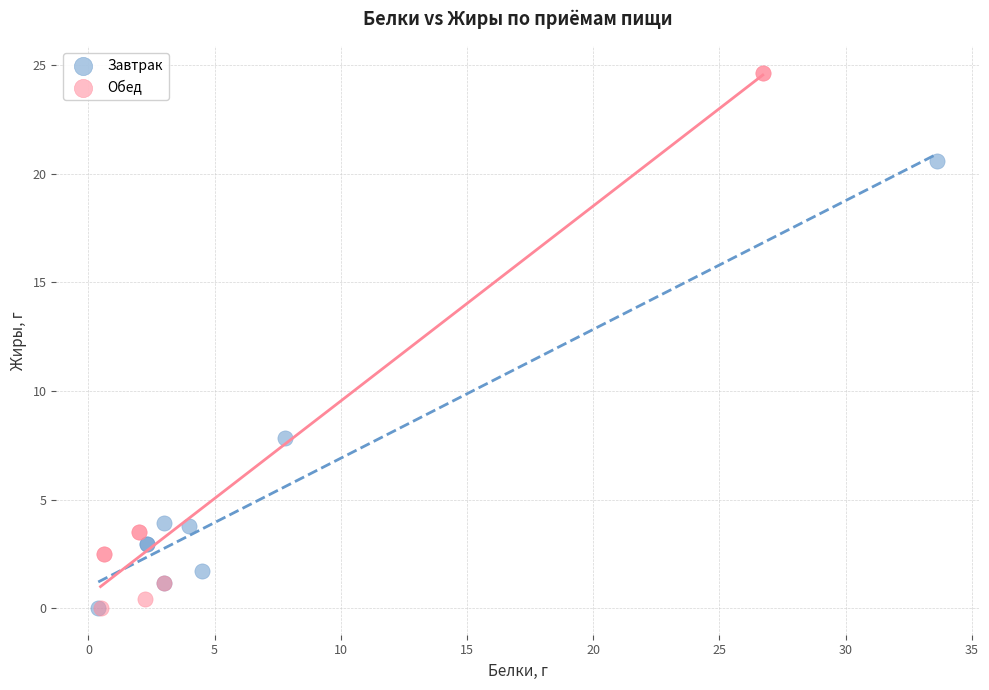

Which series reaches the maximum Y coordinate?

Обед